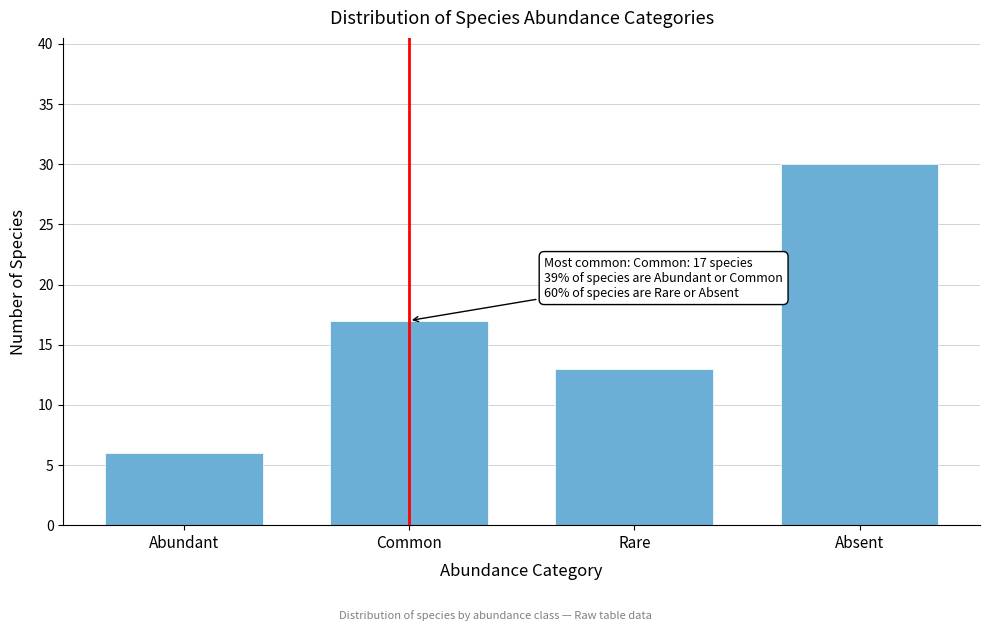

Reading left to right, what are all the values shown in this chart?

6	17	13	30